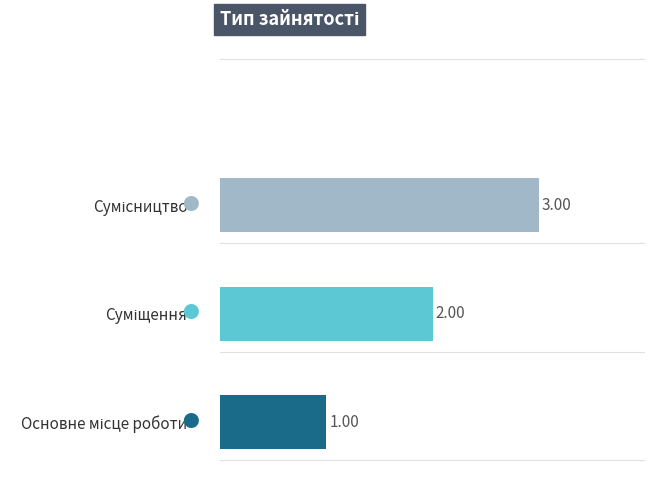

What is the sum of all values?

6